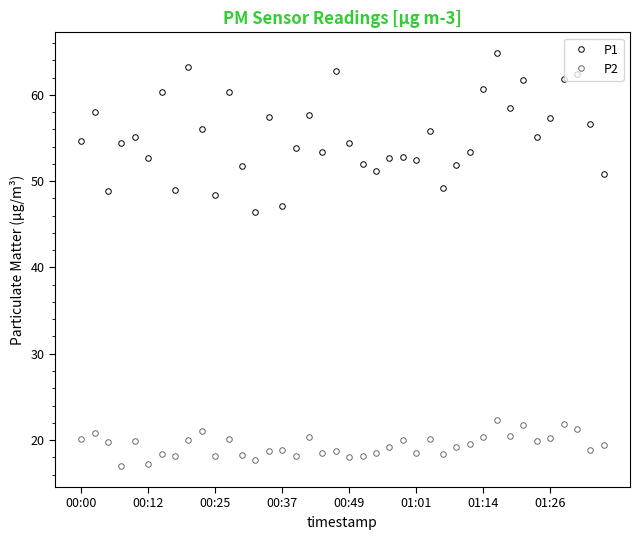

What is the average value of the P2 series?

19.4